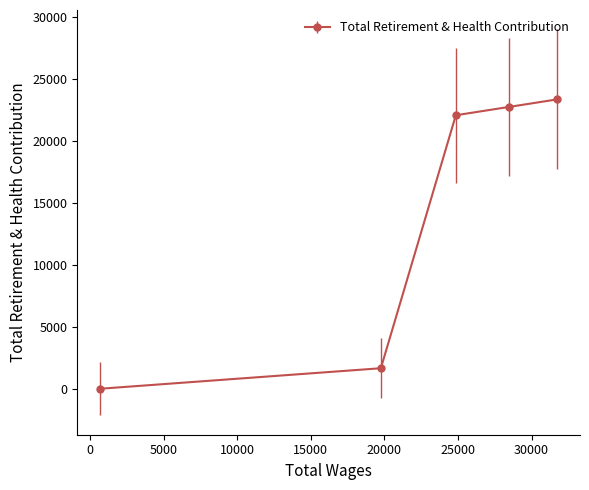

What is the difference between the maximum and minimum values?

23318